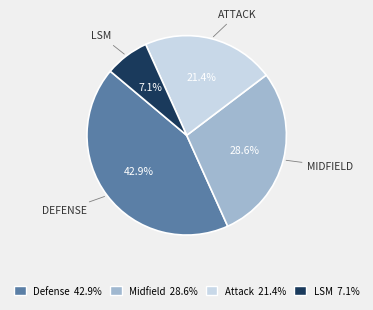

Is there a majority slice in this chart?

No